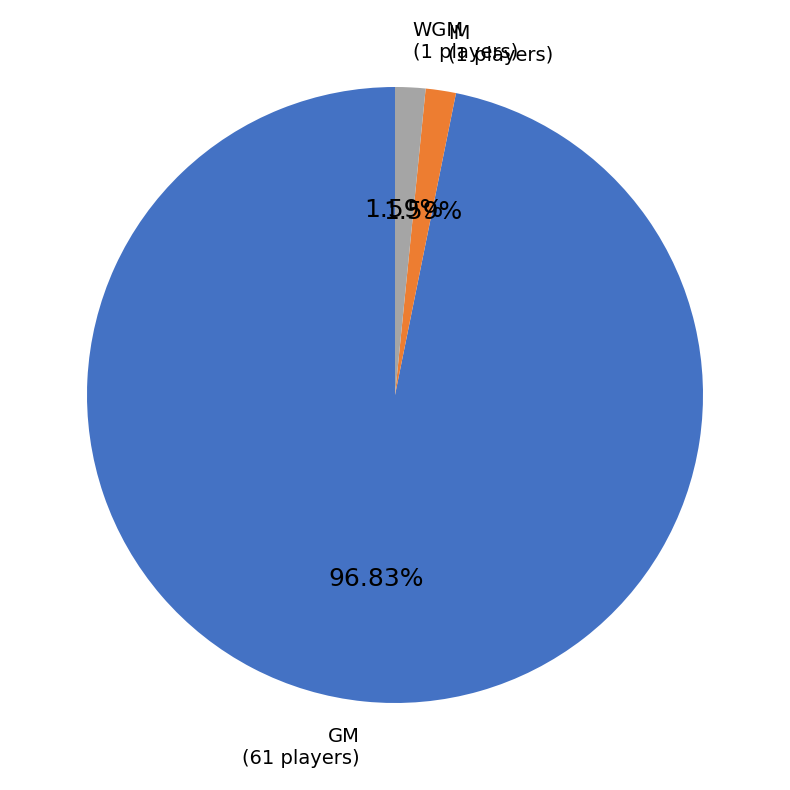

Combined, do WGM and GM account for over 50%?

Yes